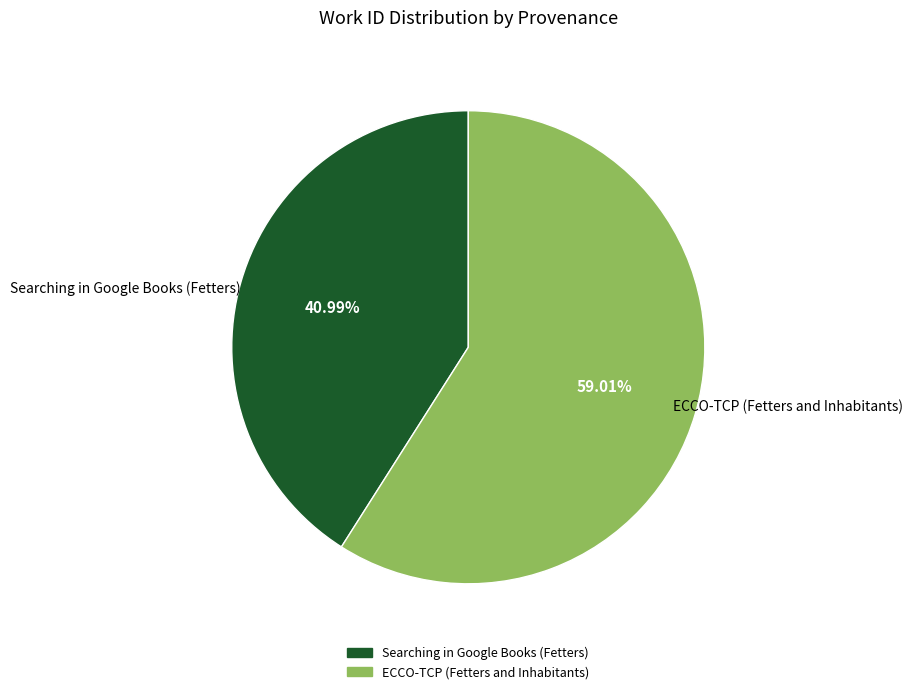

To the nearest percent, what is the average slice percentage?

50%